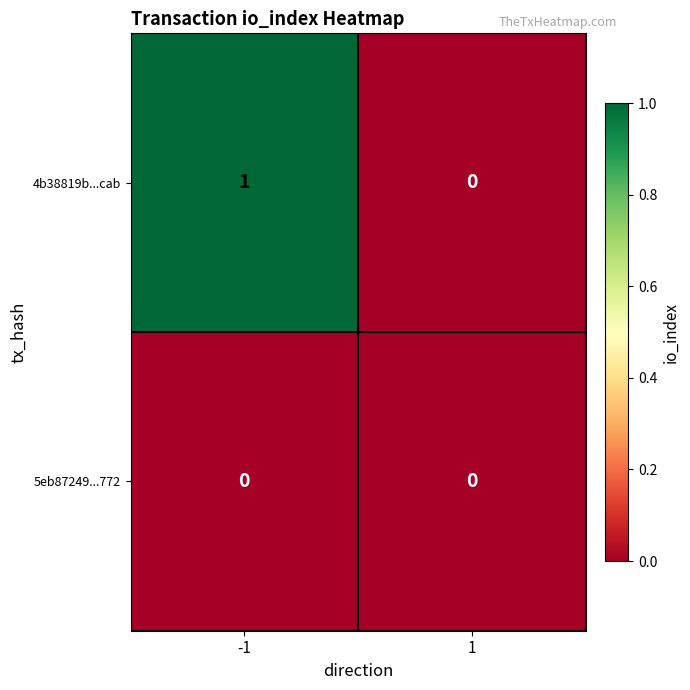

Is it true that 5eb87249...772 equals 0 at -1?

True